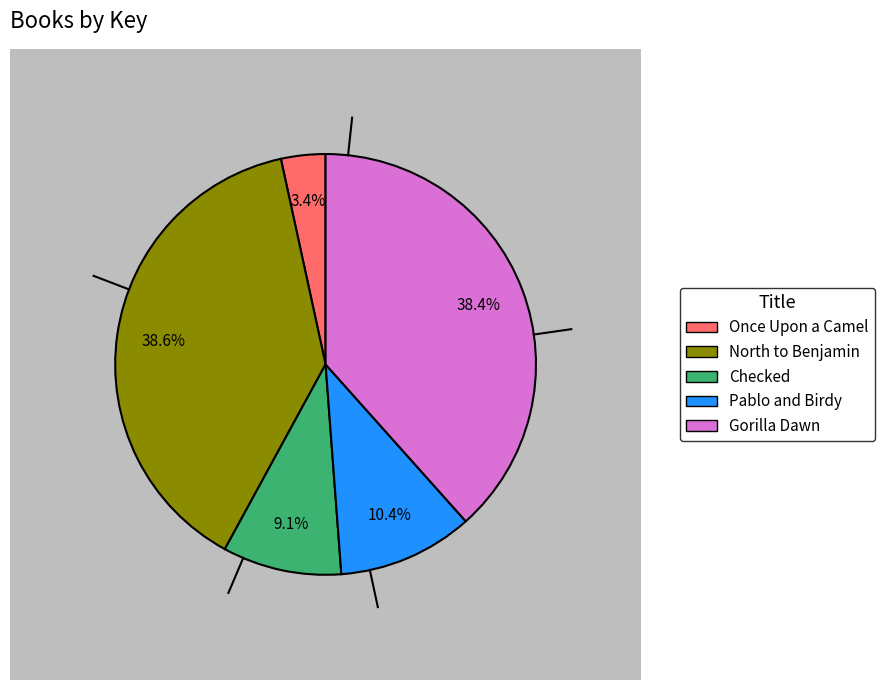

What is the change in value from Pablo and Birdy to Gorilla Dawn?

+1534678118